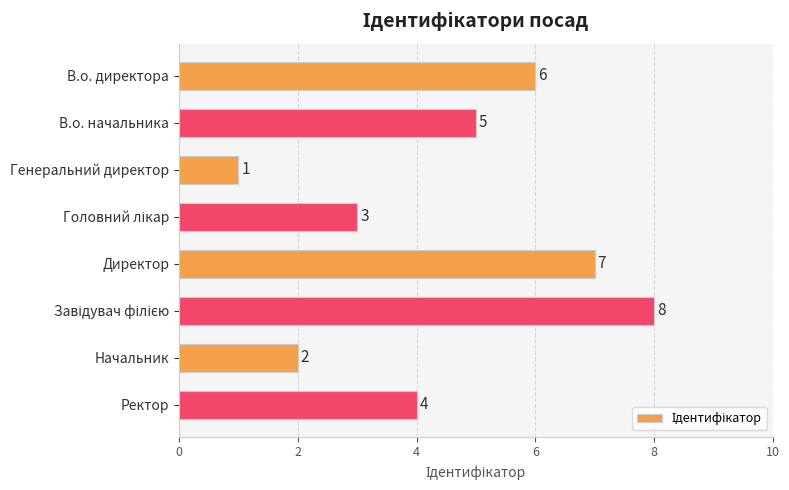

Reading top to bottom, list all the values displayed in this chart.

6	5	1	3	7	8	2	4